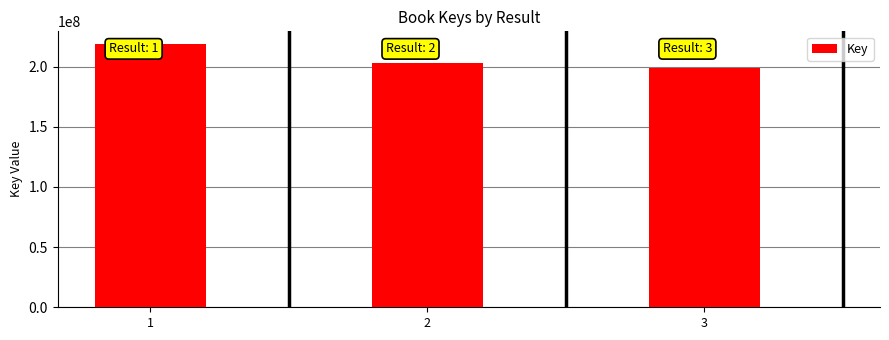

What is the maximum value shown in the chart?

218408622